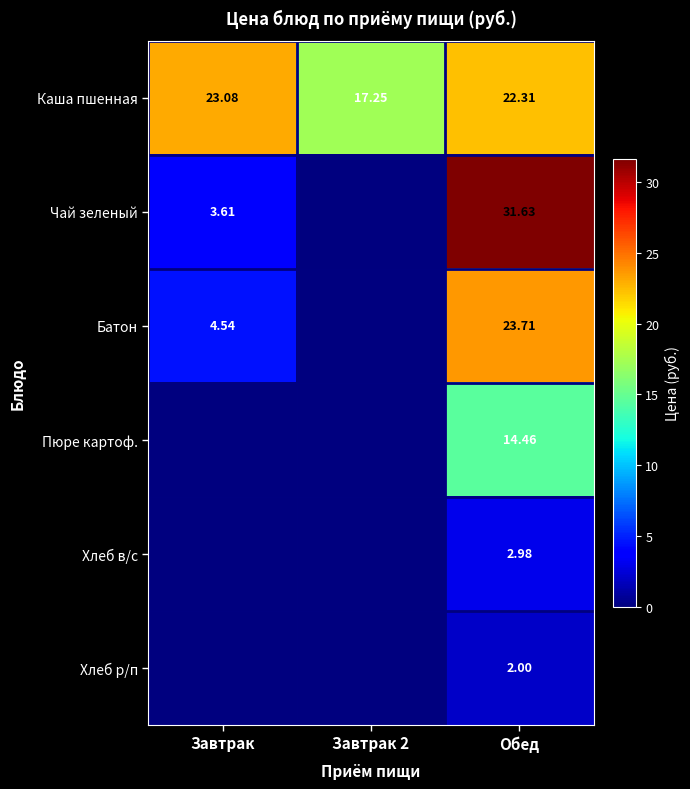

Is the value of Батон at Завтрак greater than the value of Каша пшенная at Завтрак 2?

No